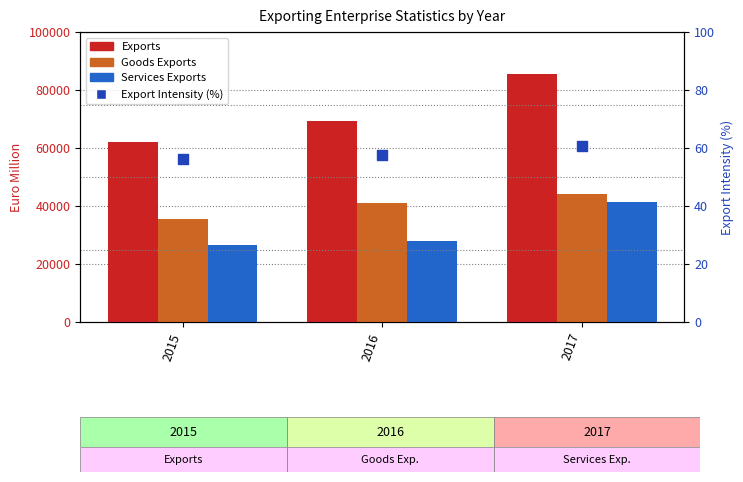

Is the value of Goods Exports at 2015 greater than the value of Services Exports at 2015?

Yes